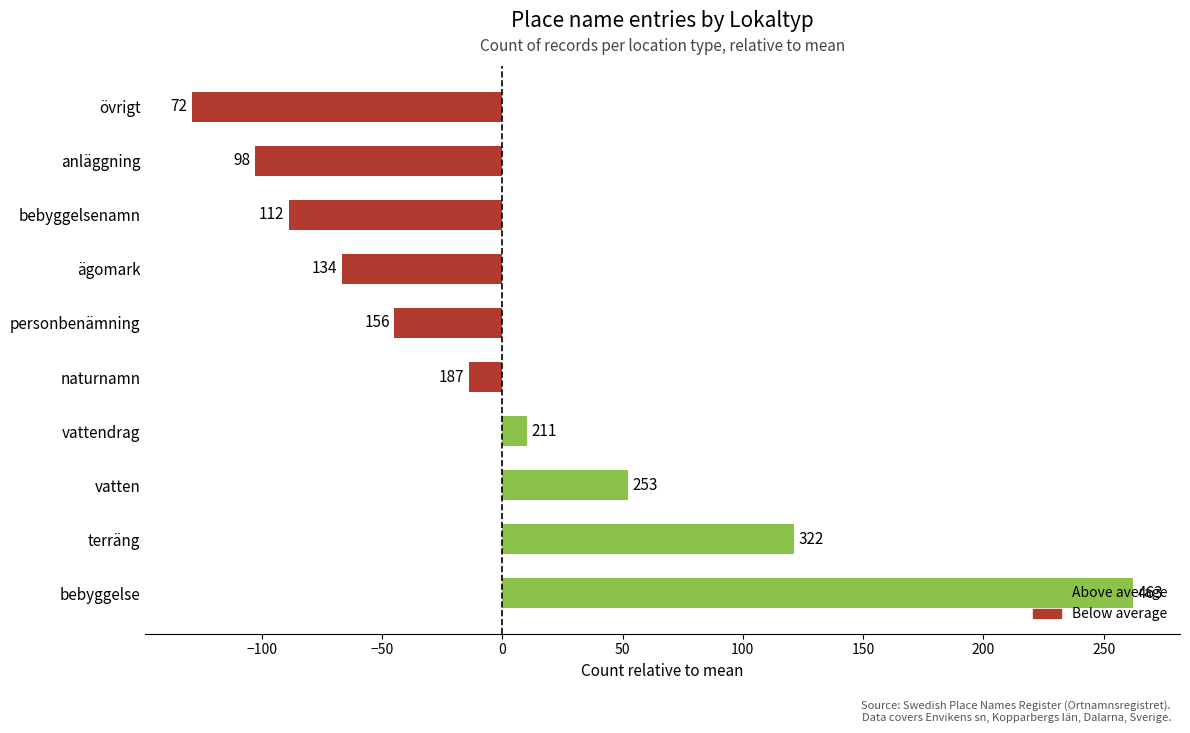

The chart shows a value of 17.6 at vattendrag. True or false?

False